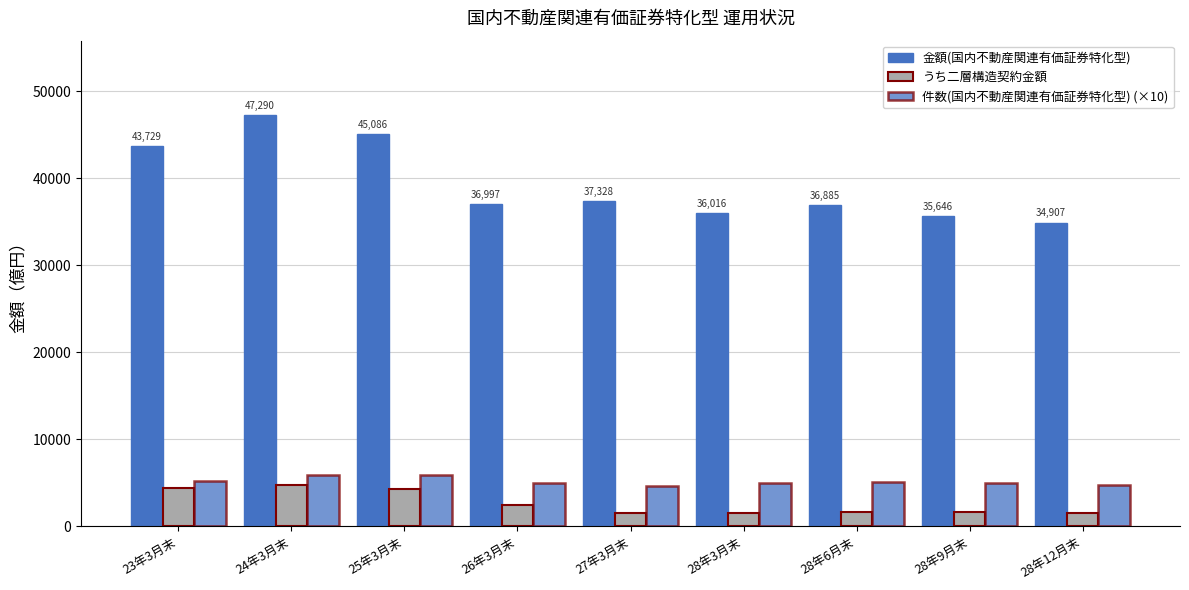

What is the label of the 7th bar from the right?

25年3月末